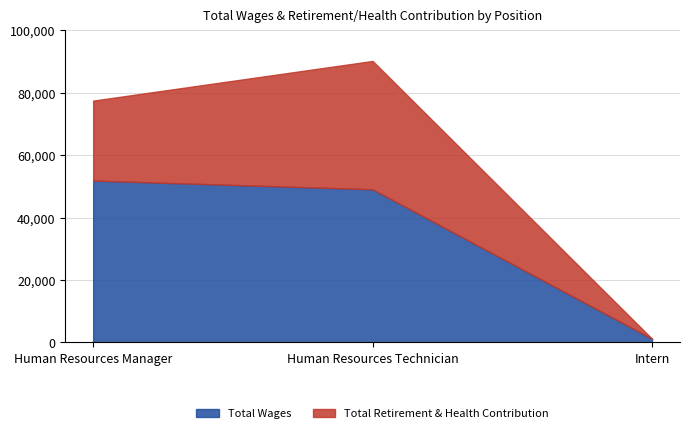

What is the label of the 1st point from the left?

Human Resources Manager